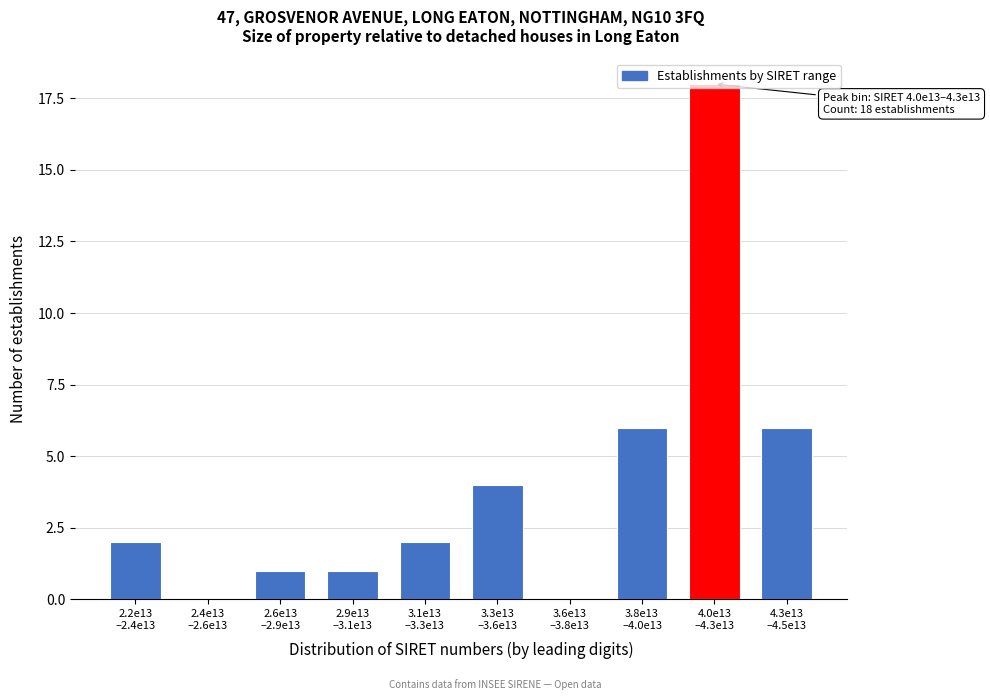

What is the sum of all values?

40